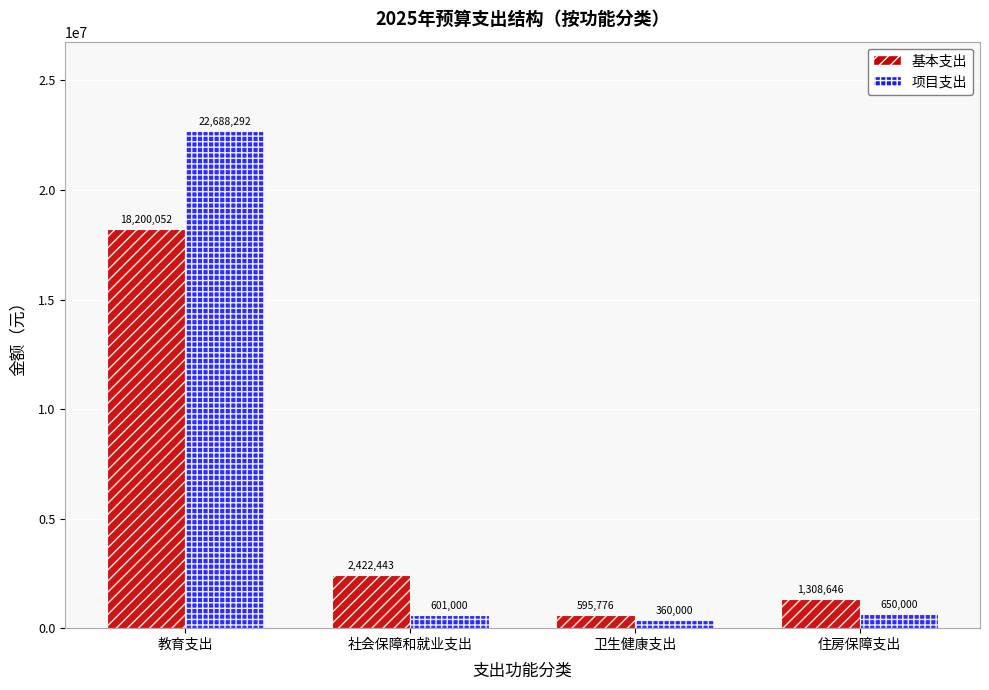

What is the sum of the 项目支出 values at 社会保障和就业支出 and 住房保障支出?

1251000.0